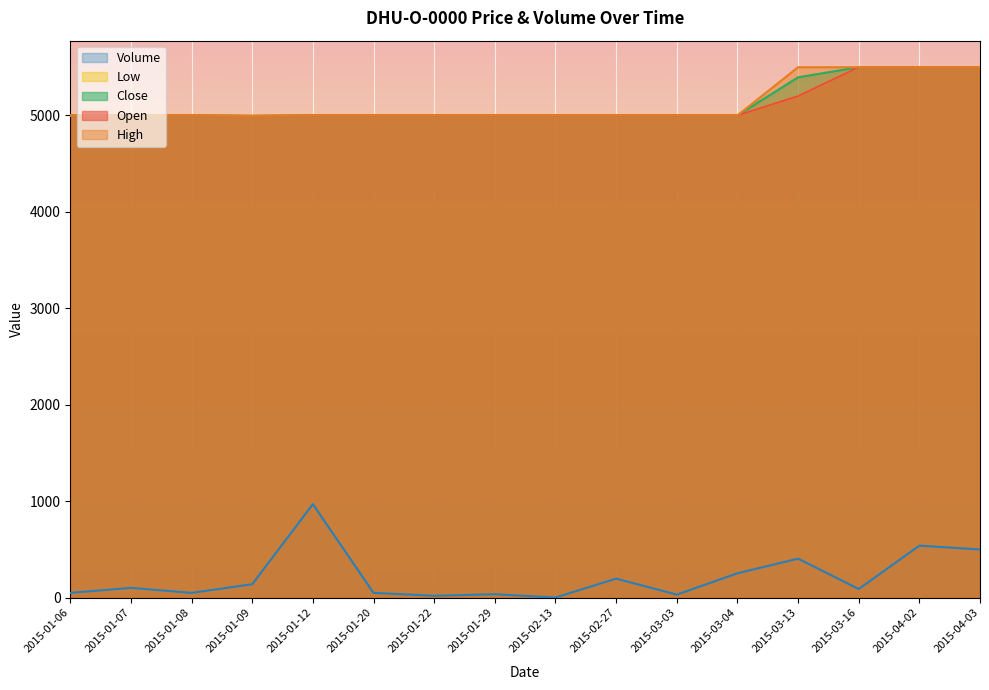

At which category does the chart reach its peak across all series?

2015-03-16